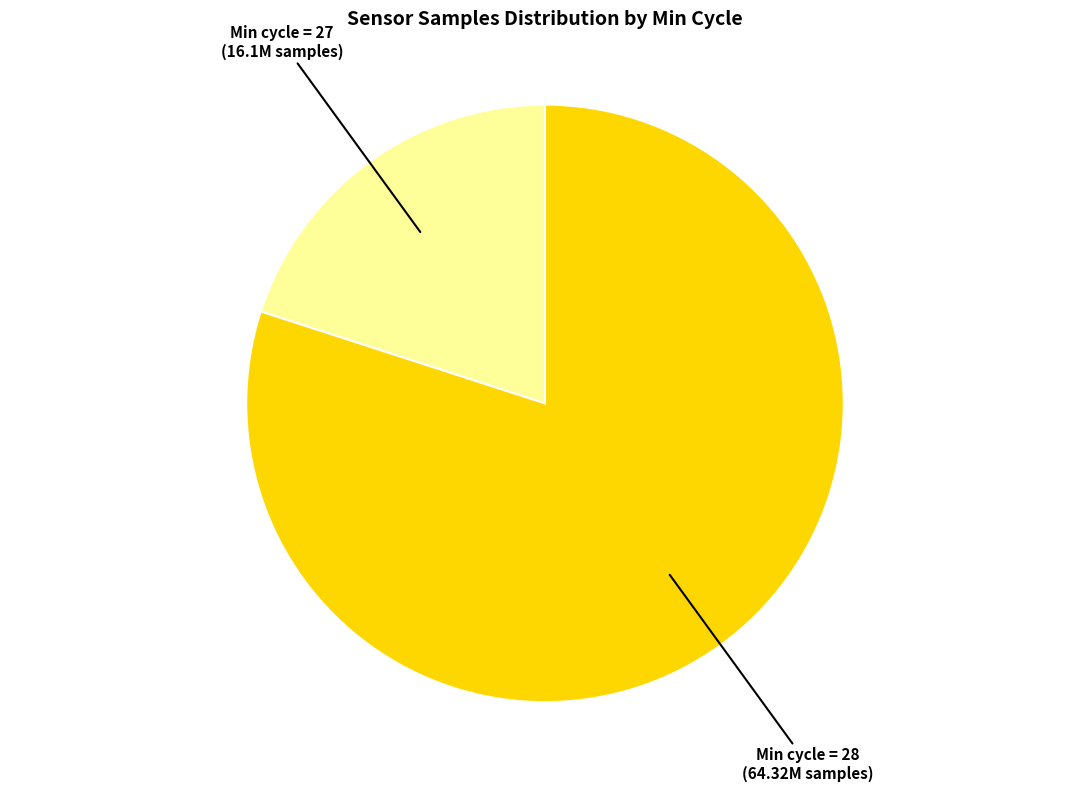

Is there a majority slice in this chart?

Yes